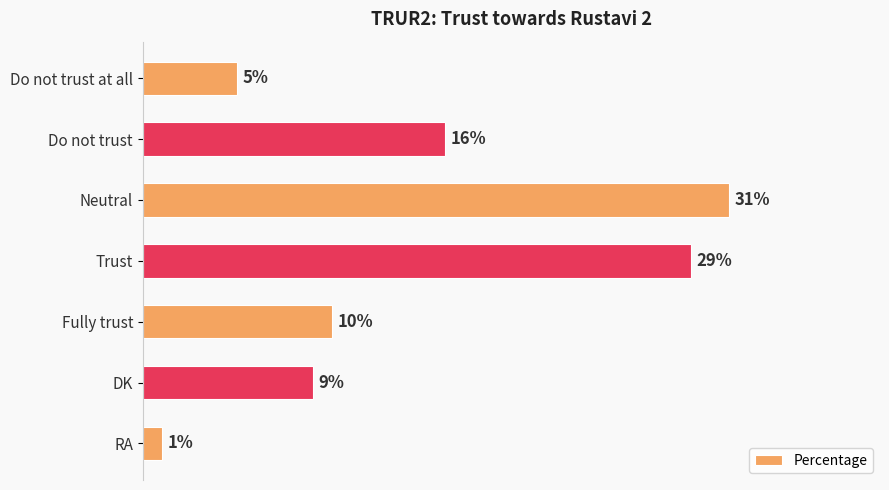

Which category has the lowest value across all series?

RA